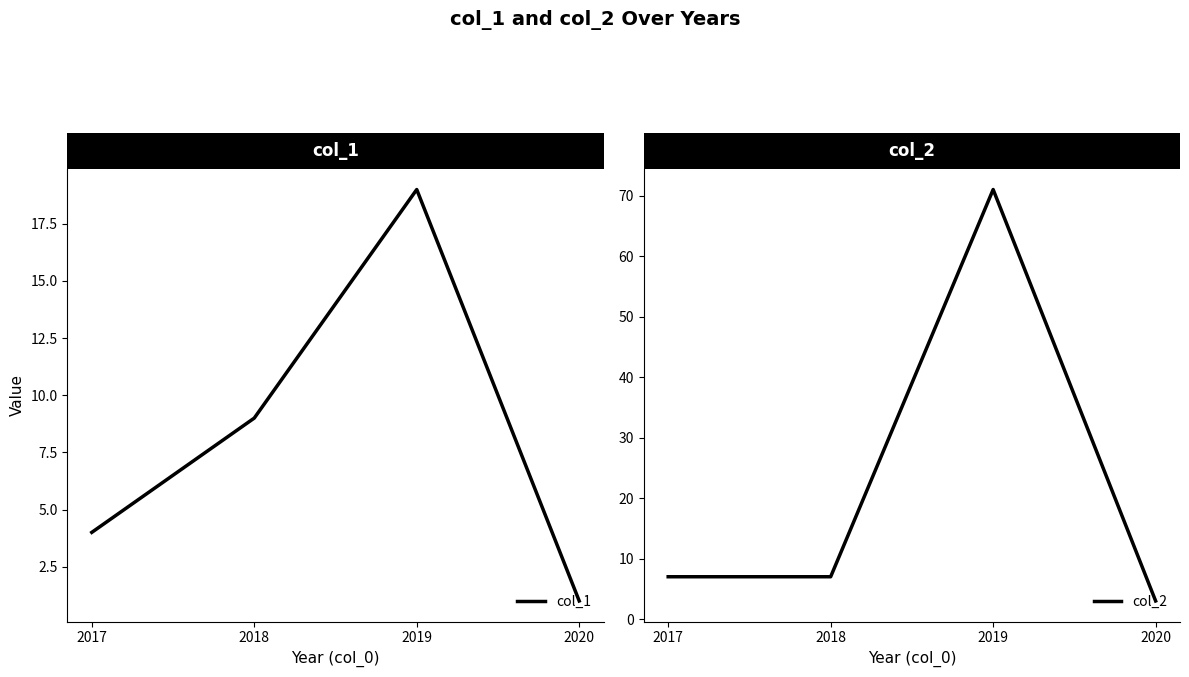

Which category has the highest value in the col_1 series?

2019